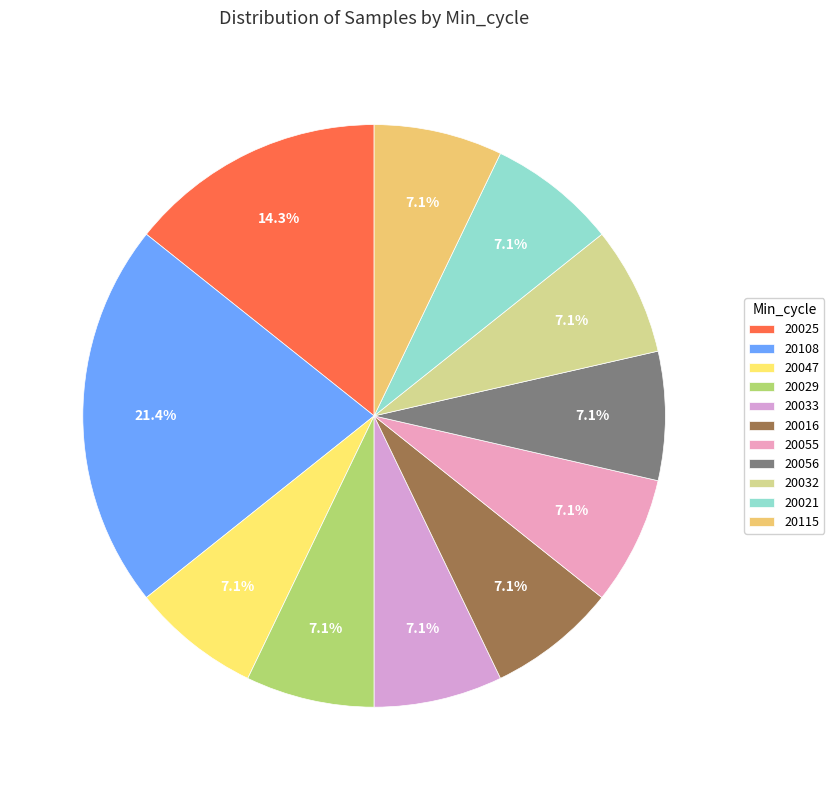

True or false: 20108 accounts for 21% of the total.

False